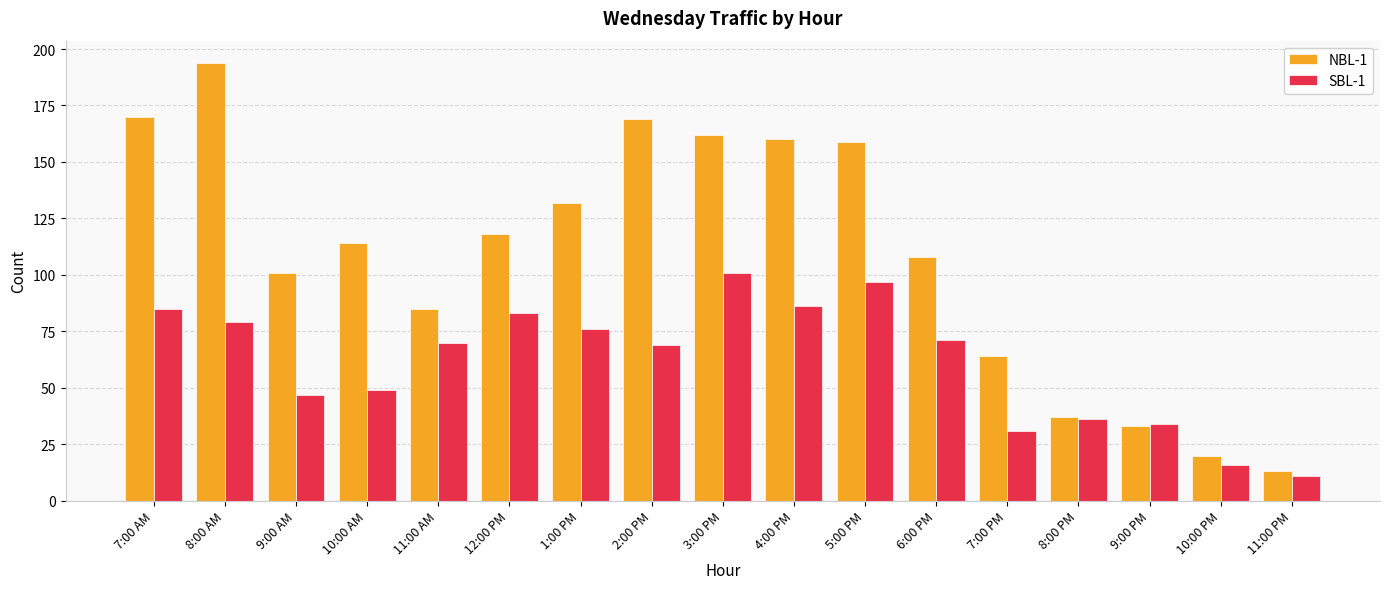

At which category does the chart reach its peak across all series?

8:00 AM